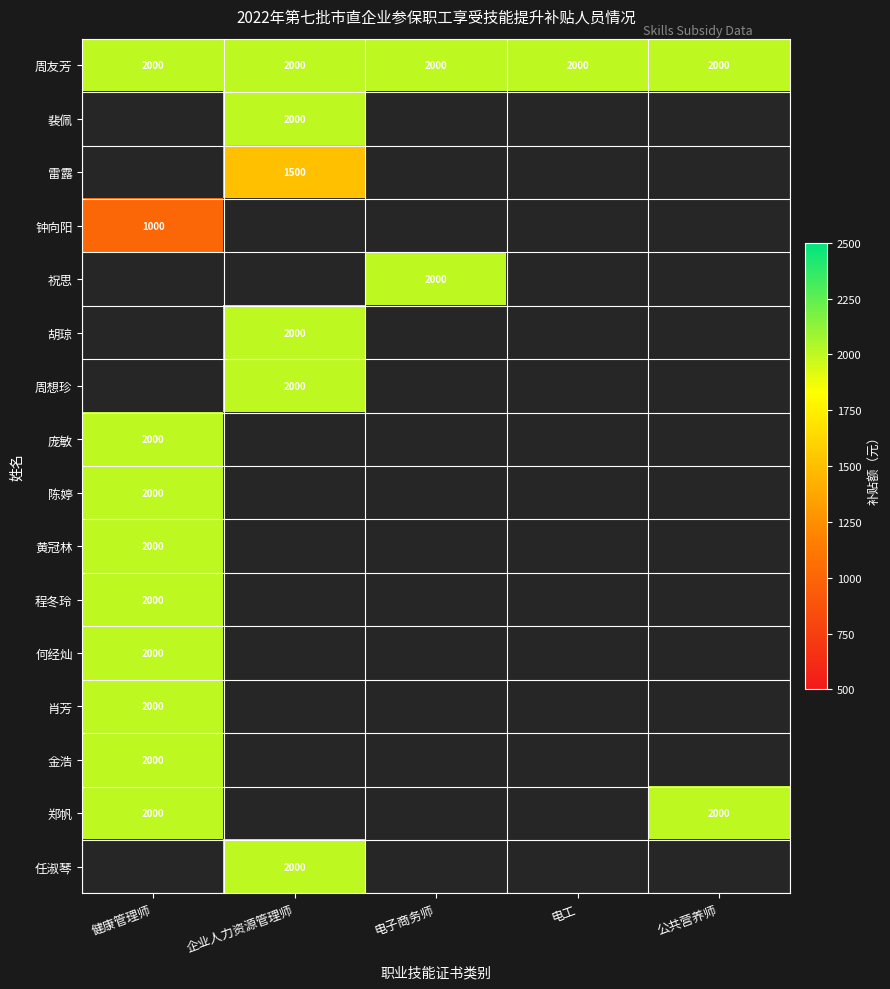

The 裴佩 series shows 2000 at 企业人力资源管理师. True or false?

True